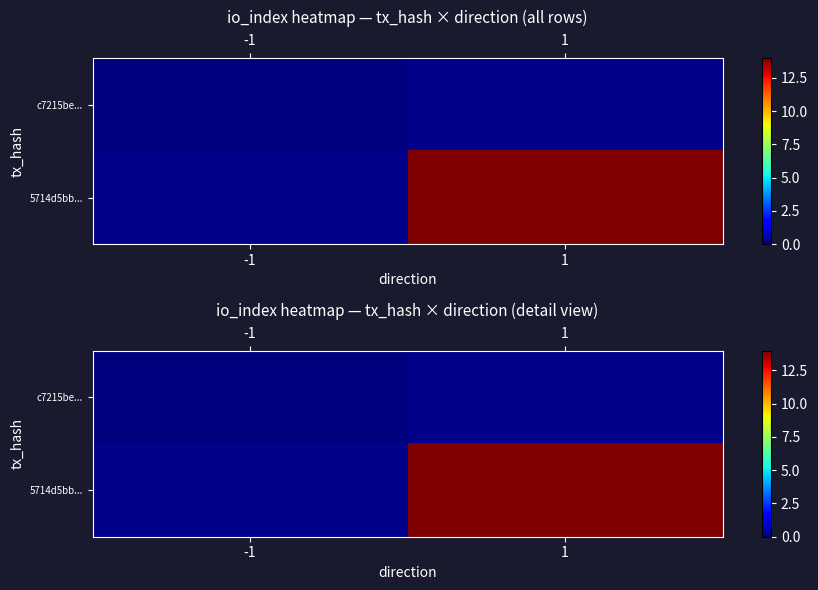

Rank the categories by c7215be... value from highest to lowest.

-1, 1